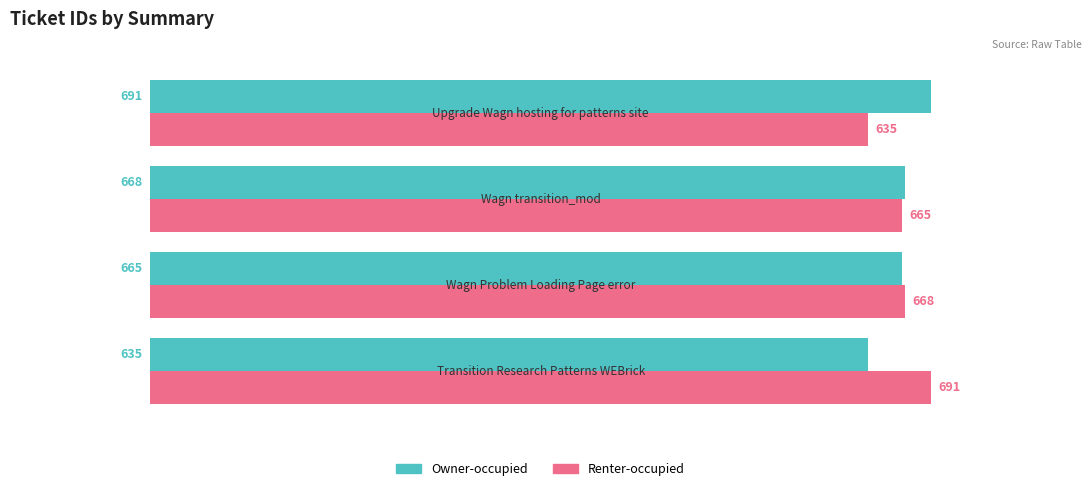

What is the difference between the second highest and second lowest values in the Renter-occupied series?

3